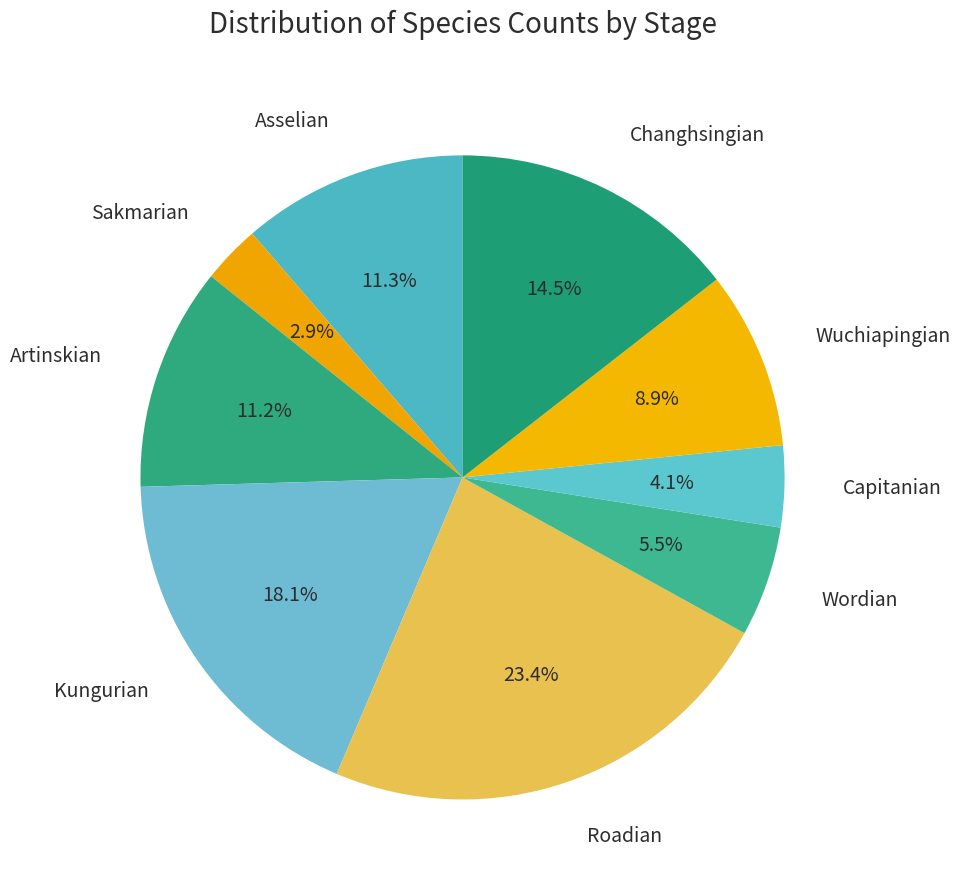

Count the number of slices in the pie.

9